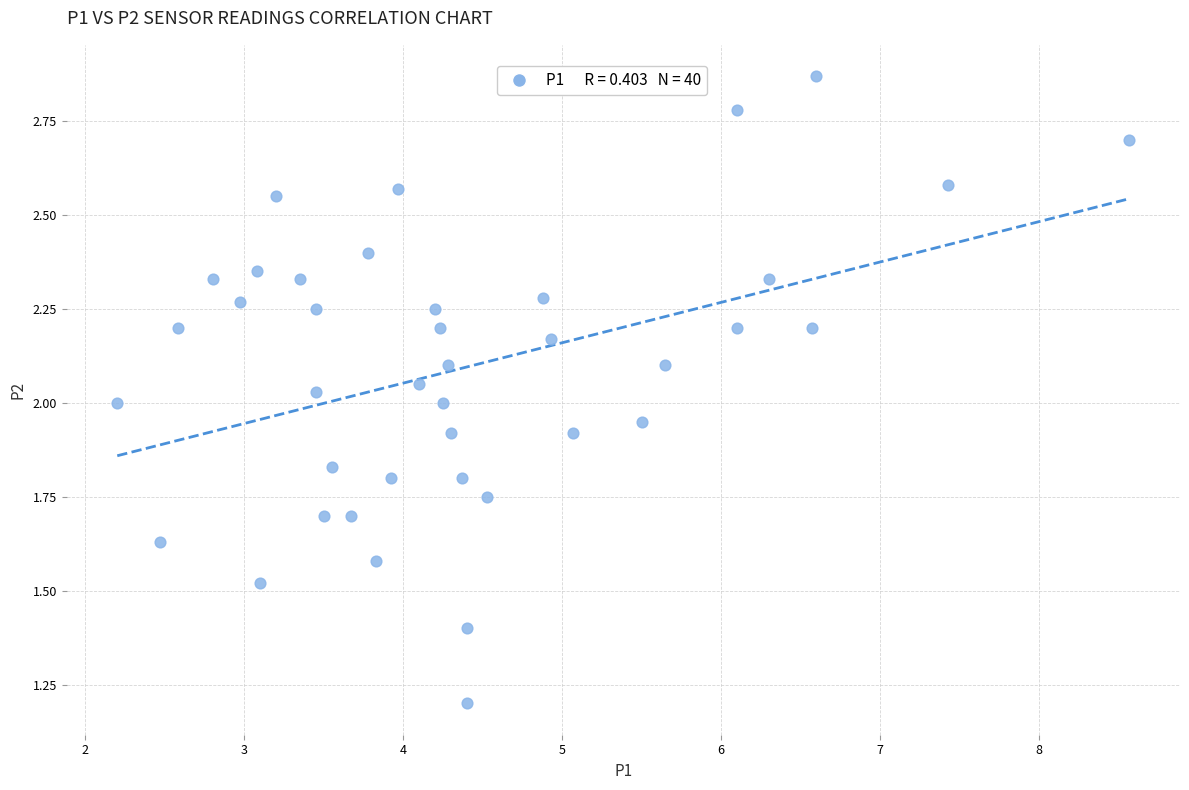

What is the range of Y values (max minus min)?

1.7